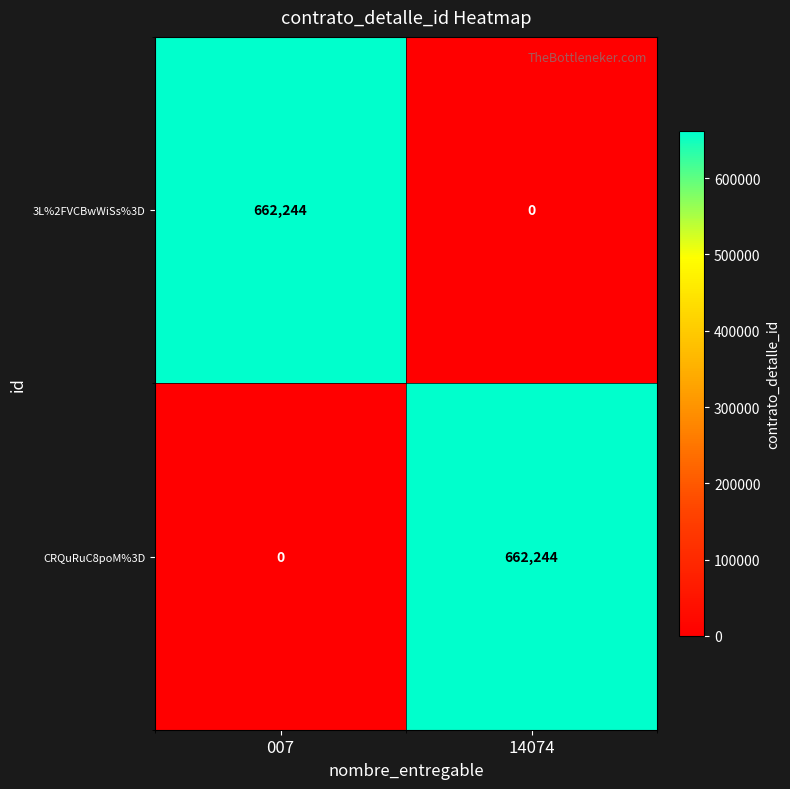

At 14074, list the series in order from largest to smallest.

CRQuRuC8poM%3D, 3L%2FVCBwWiSs%3D